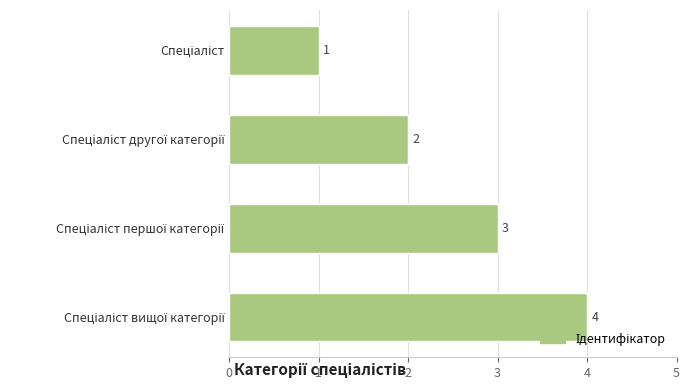

What is the maximum value shown in the chart?

4